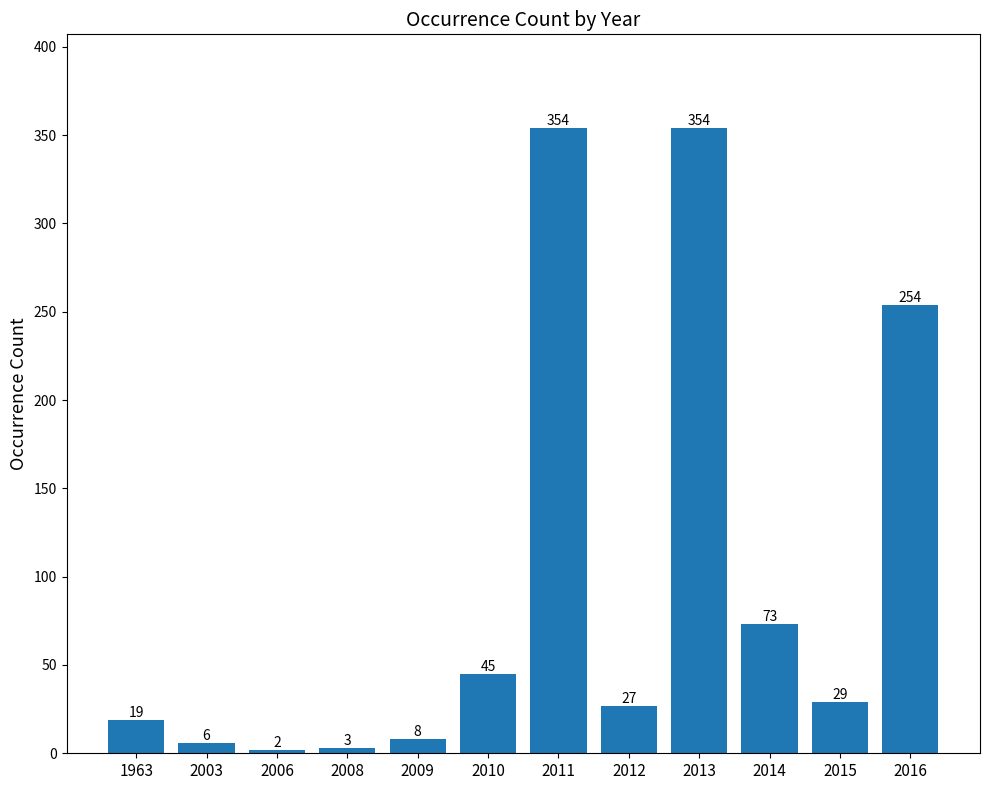

What is the average value?

98